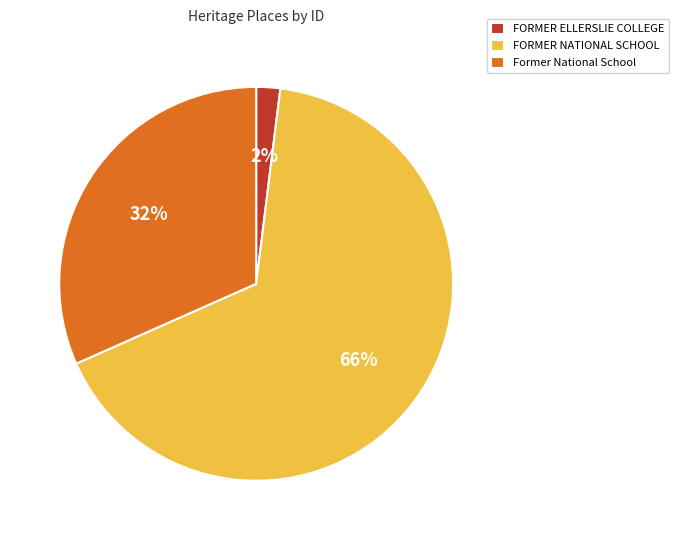

To the nearest percent, what portion does Former National School represent?

32%